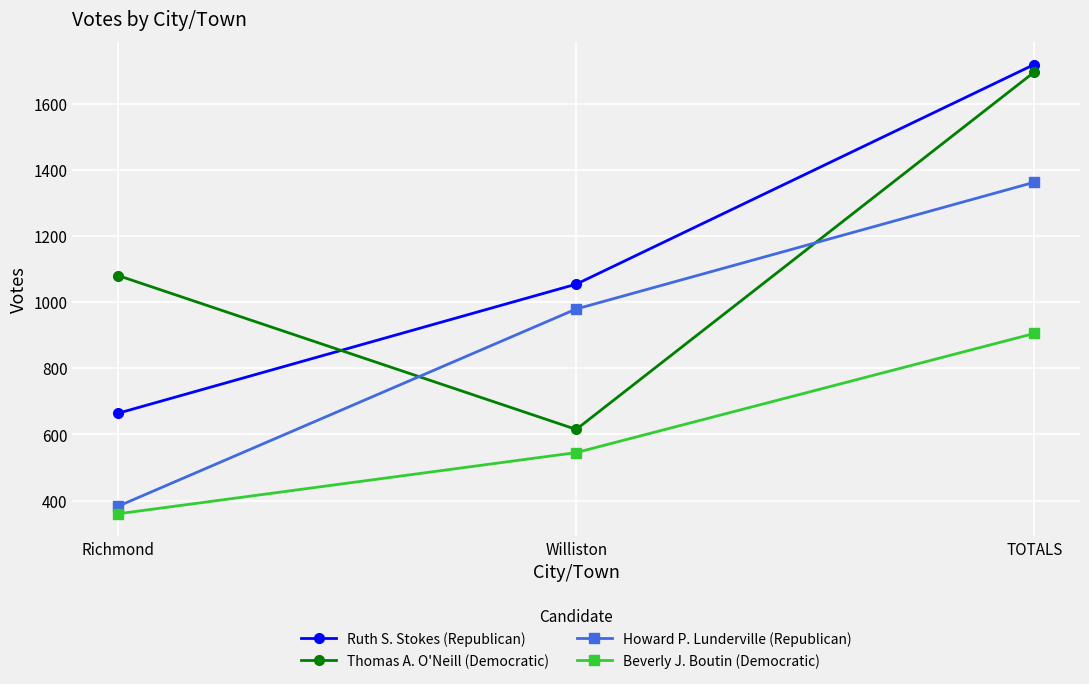

Where is Howard P. Lunderville (Republican) nearest to the value 872?

Williston